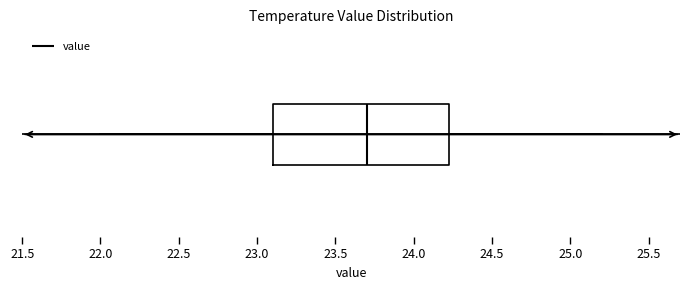

Where does the median line of the box sit on the x-axis? The values are not printed on the chart, so give them approximately, as read against the axis.

23.70